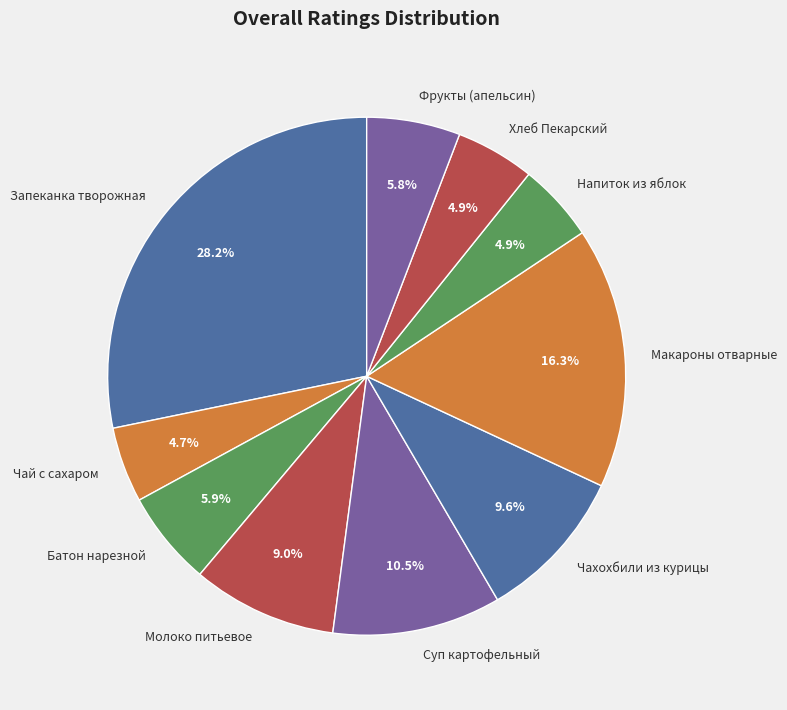

How many slices are in this pie chart?

10